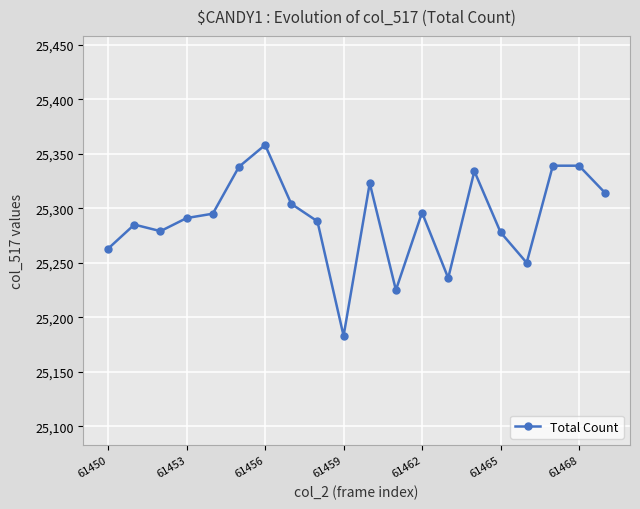

What is the average value?

25291